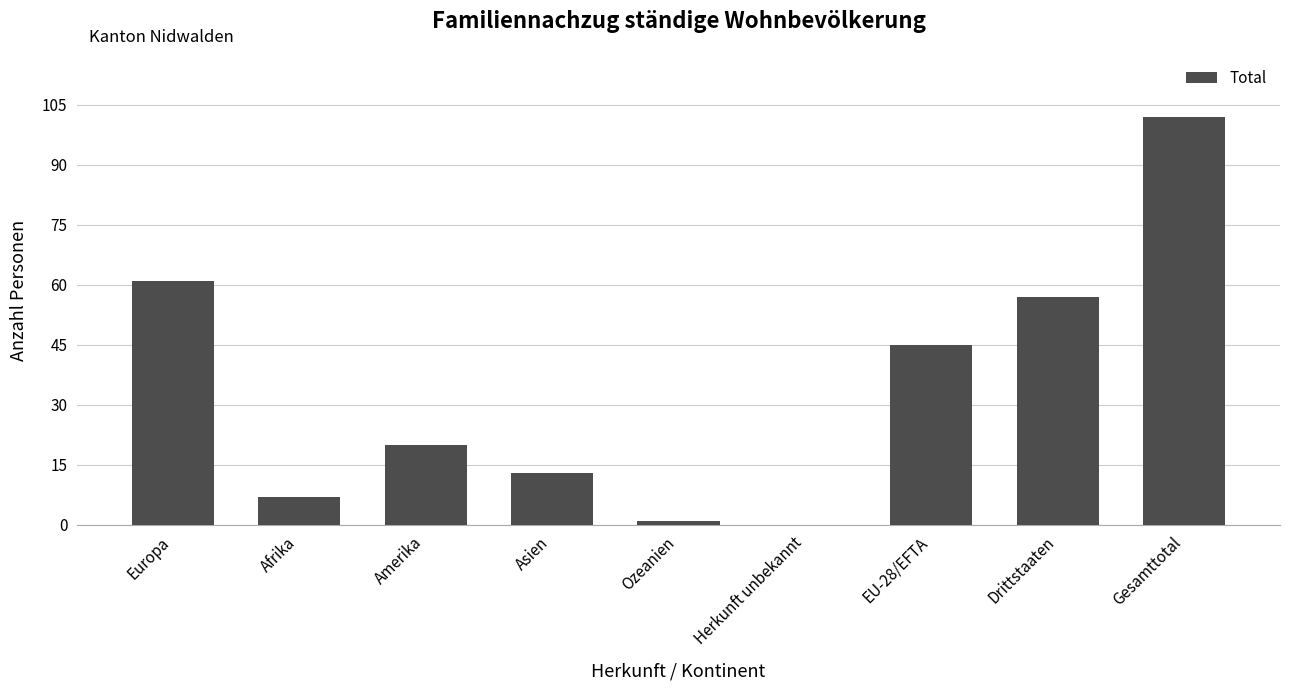

What is the greatest value displayed?

102